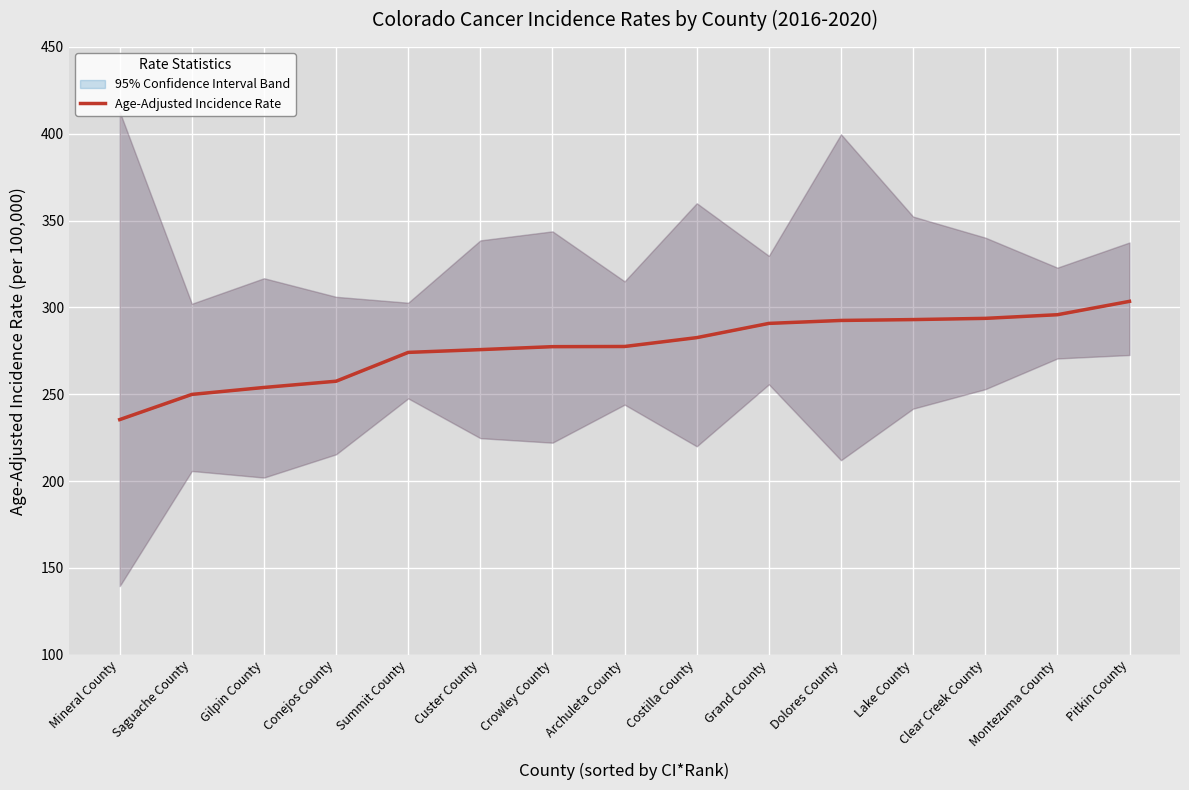

List the labels in order of value, smallest first.

Mineral County, Saguache County, Gilpin County, Conejos County, Summit County, Custer County, Crowley County, Archuleta County, Costilla County, Grand County, Dolores County, Lake County, Clear Creek County, Montezuma County, Pitkin County